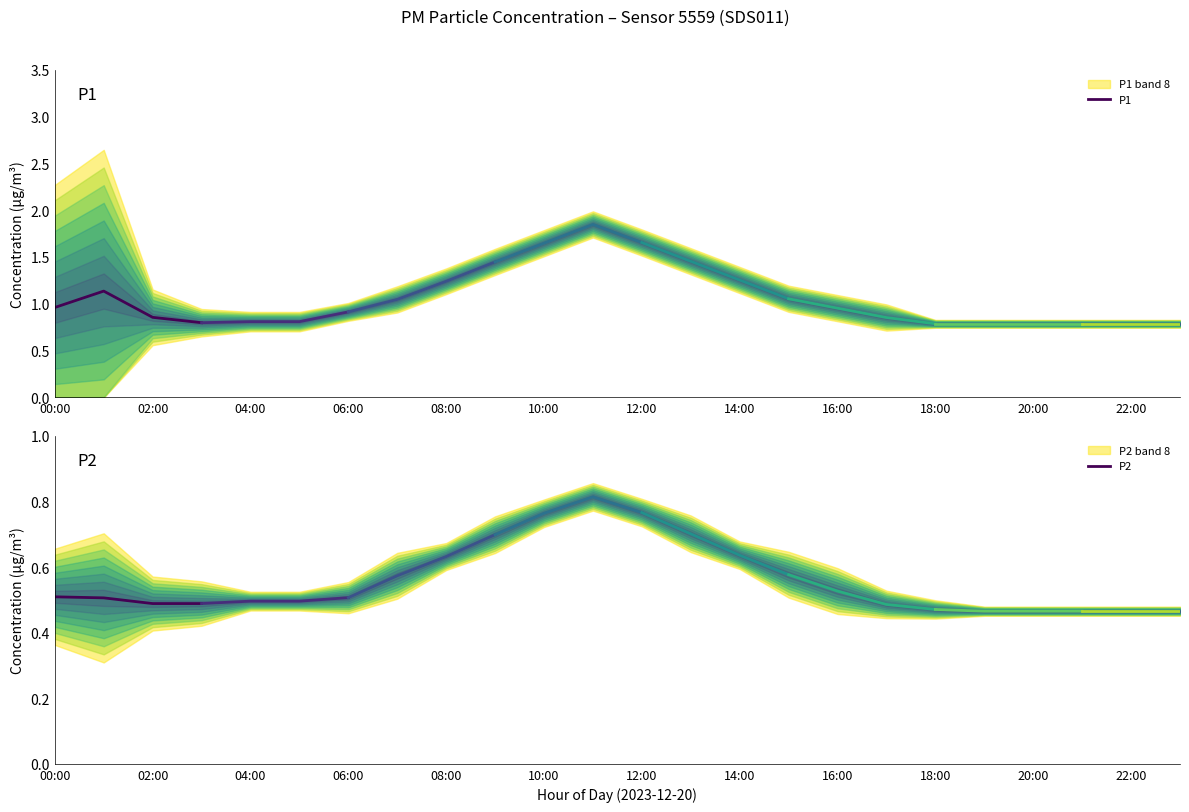

List the series in order of their peak value, highest first.

P1, P2